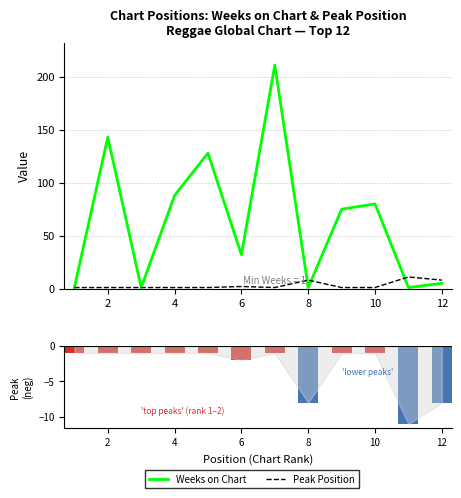

At how many categories does at least one series exceed 196?

1